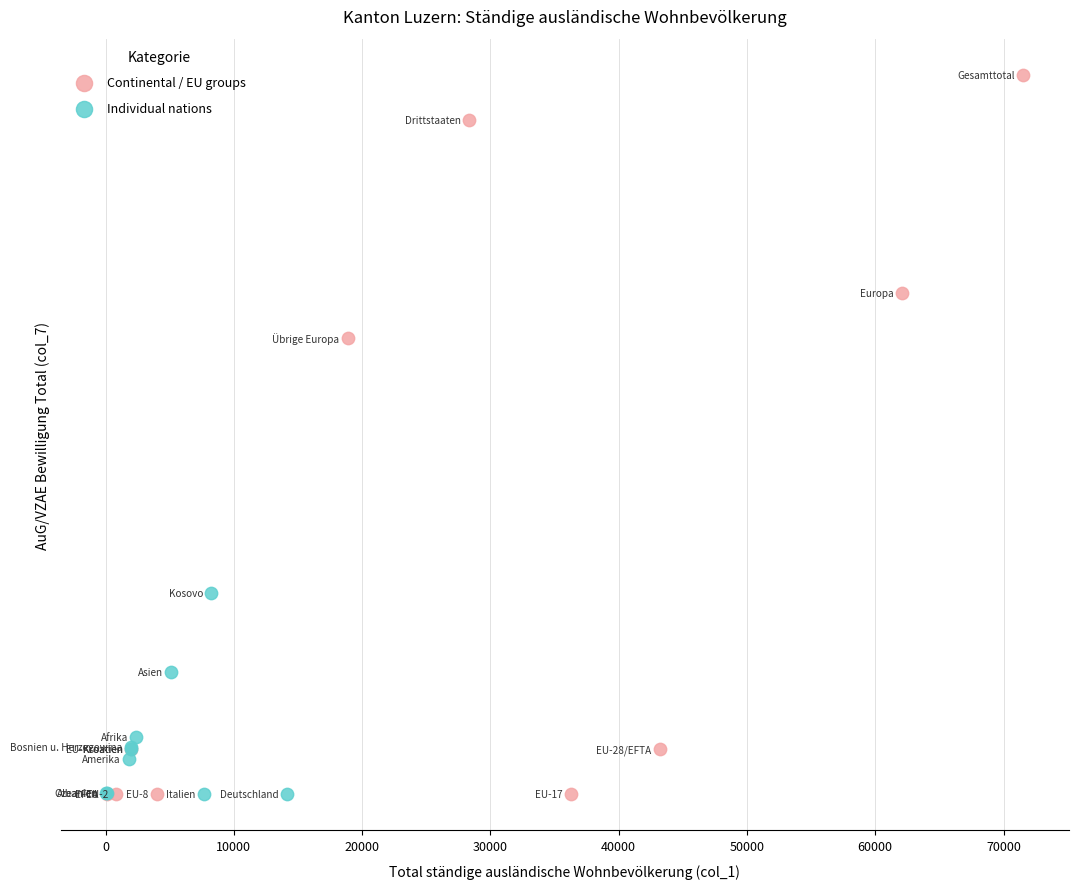

What are all the series names shown in the legend?

Continental / EU groups, Individual nations